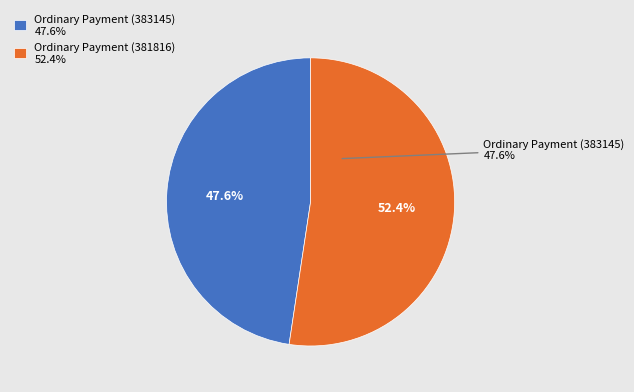

Is Ordinary Payment (383145) the majority of the pie?

No